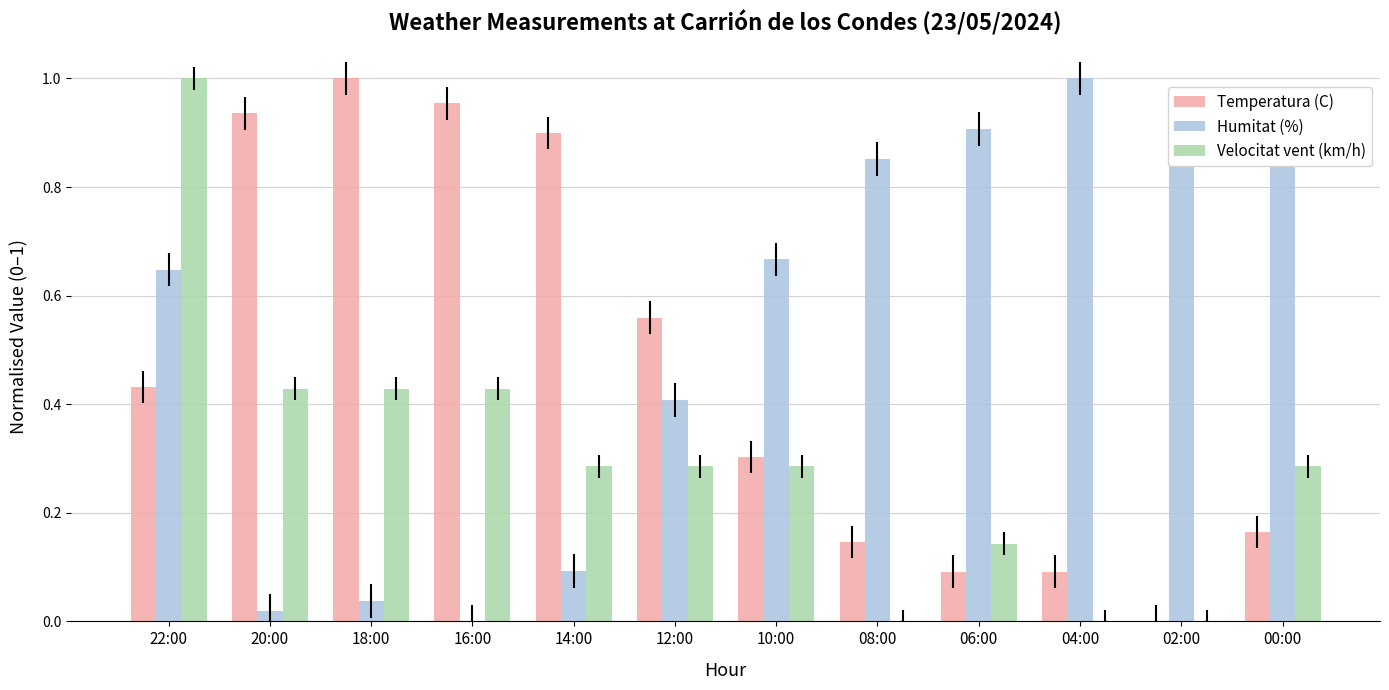

Is it true that Velocitat vent (km/h) equals 0.4 at 20:00?

True